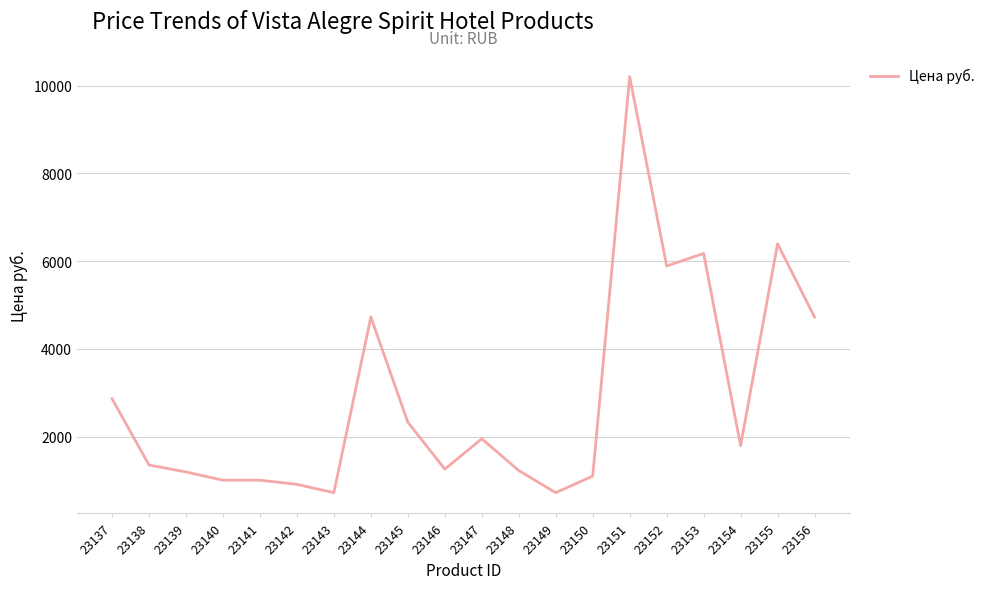

Is it true that the value at 23152 is 5890?

True